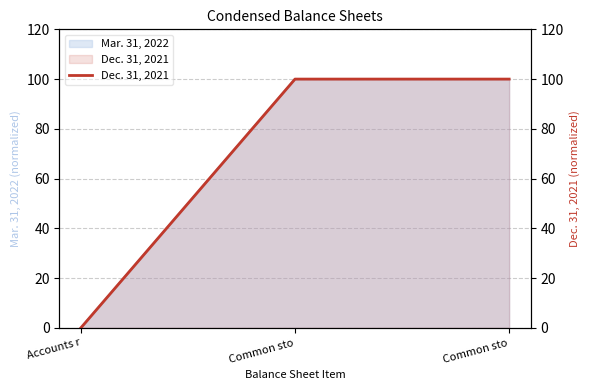

How many data points are less than 100?

1